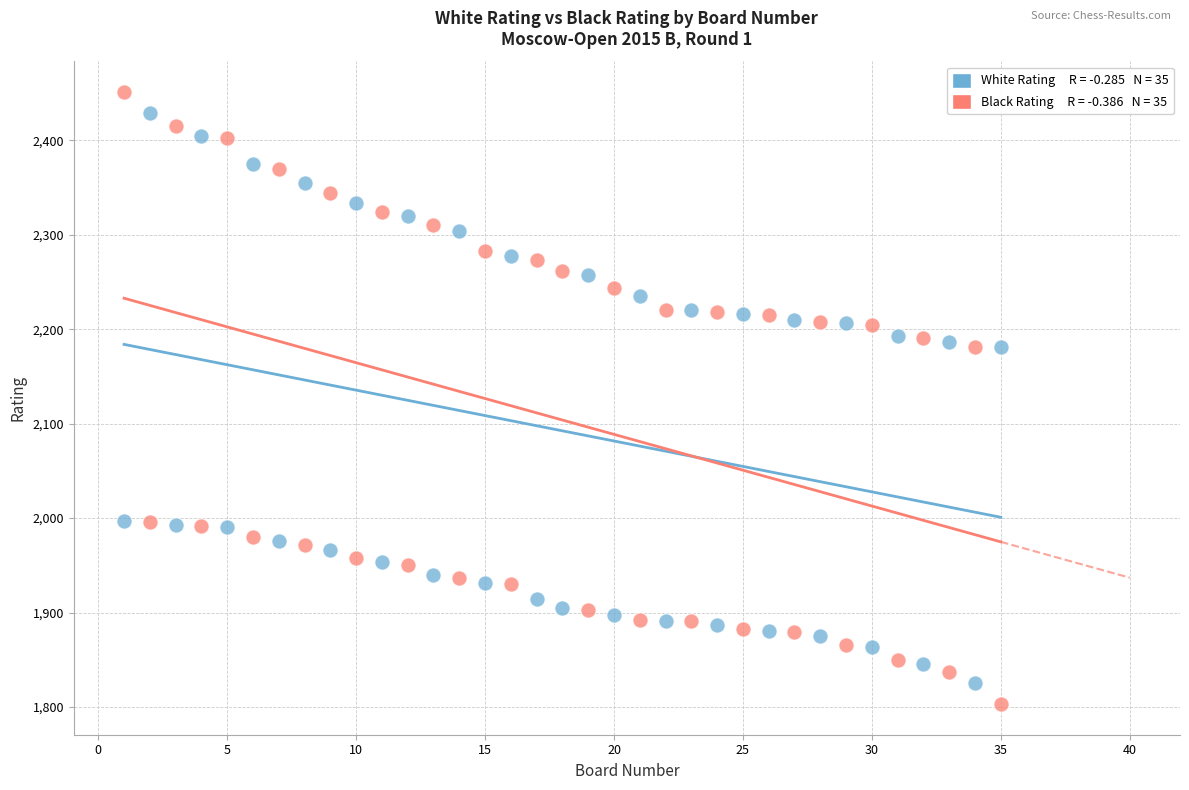

Across all data points, what is the range of X values (max minus min)?

34